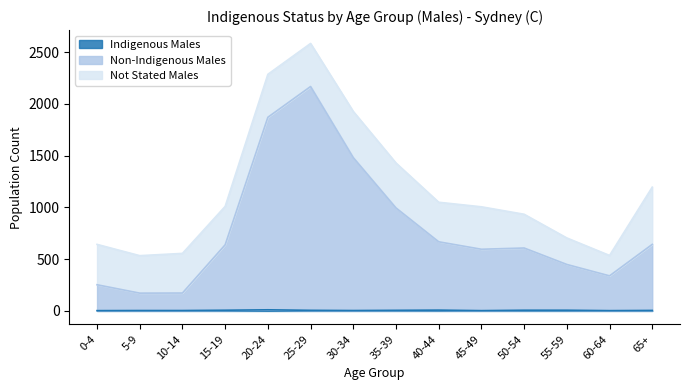

What is the difference between the maximum and minimum values in the Non-Indigenous Males series?

1996